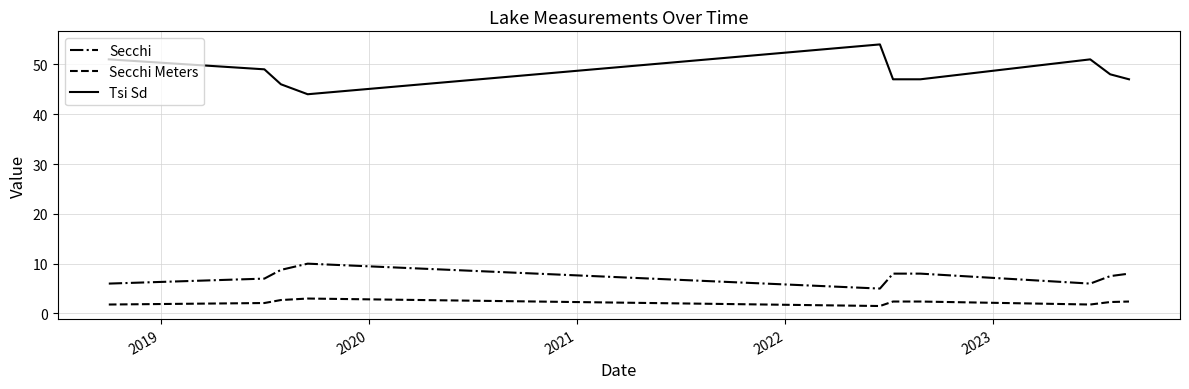

True or false: Tsi Sd and Secchi Meters intersect in this chart.

False